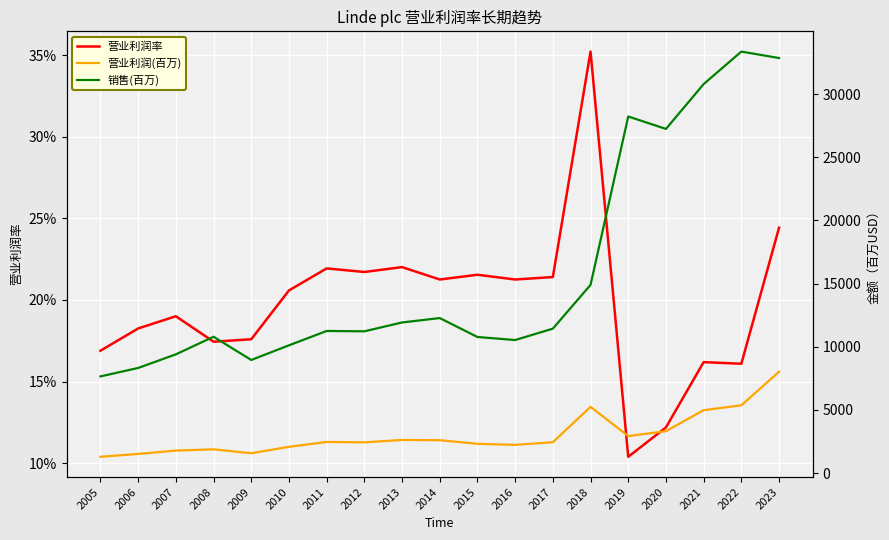

Which category has the highest value across all series?

2022